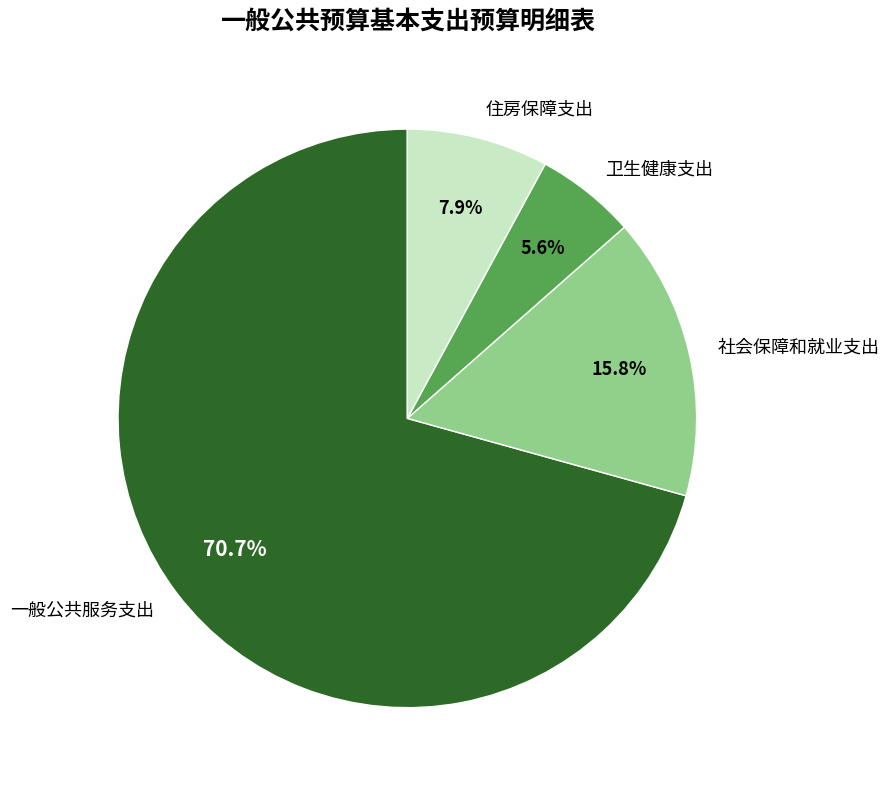

Which slice represents more than half of the pie?

一般公共服务支出